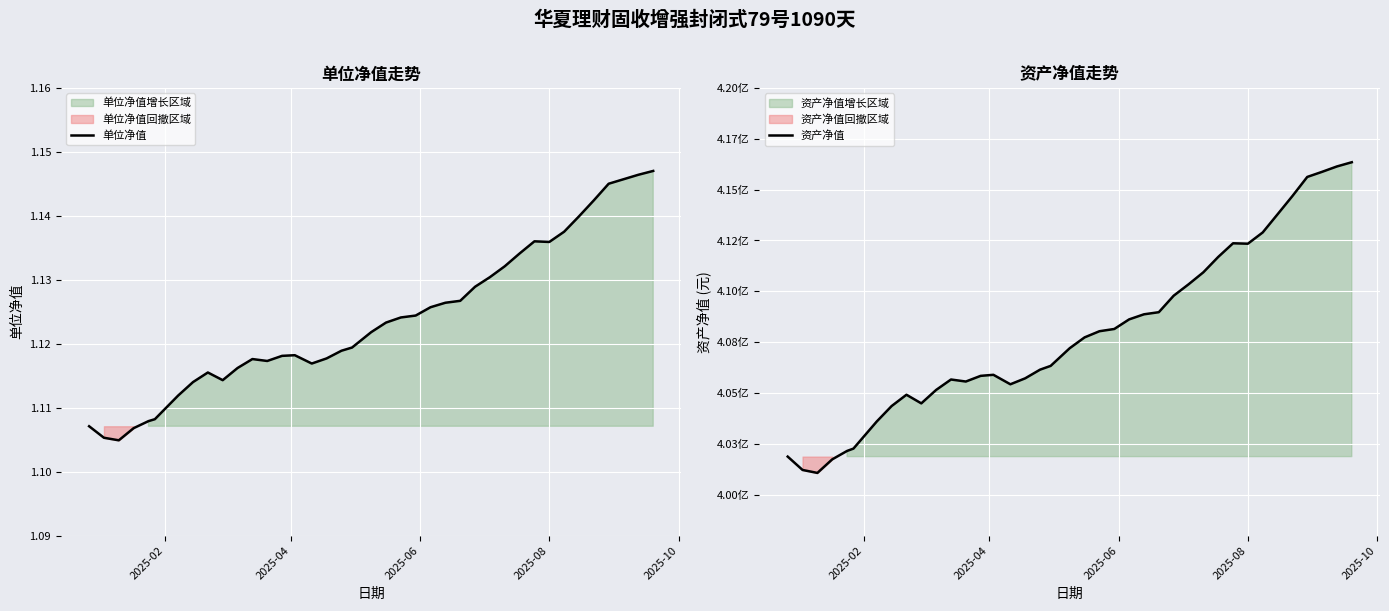

How many interior local valleys does the 单位净值 series have?

5